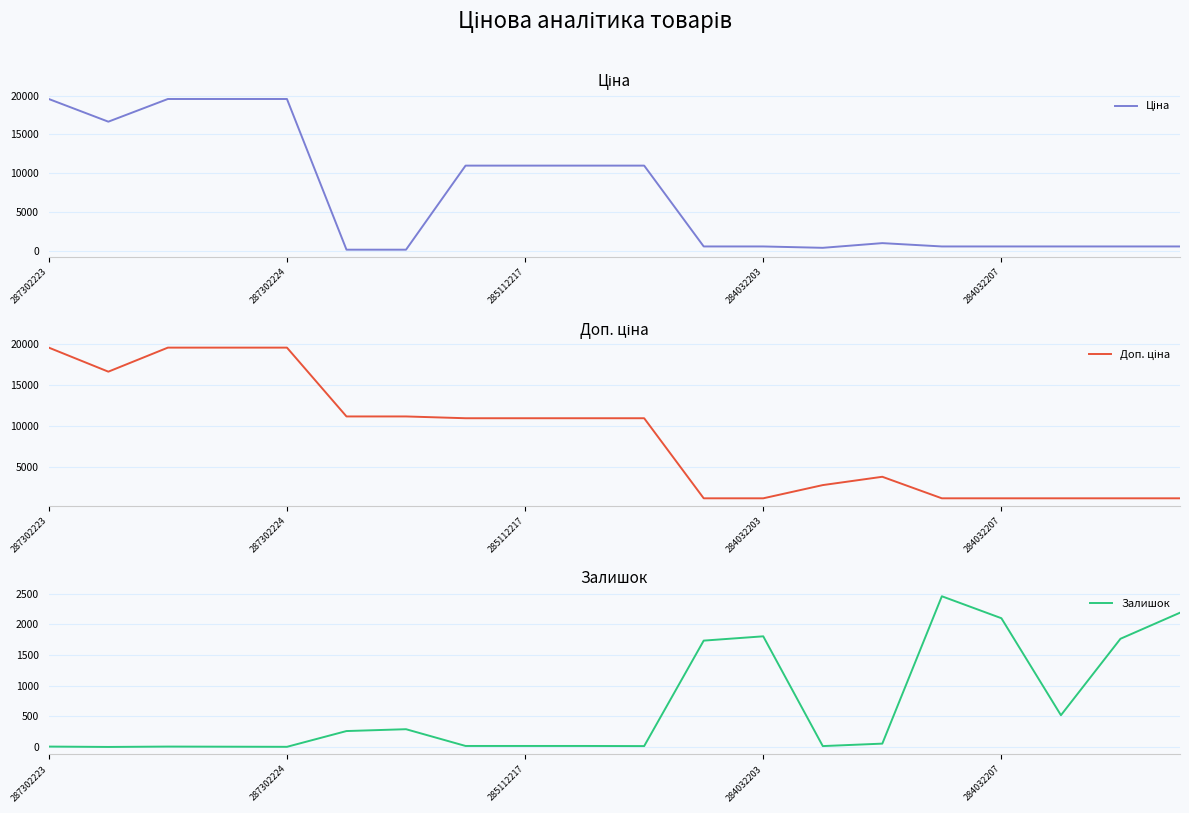

True or false: Доп. ціна and Залишок intersect in this chart.

True